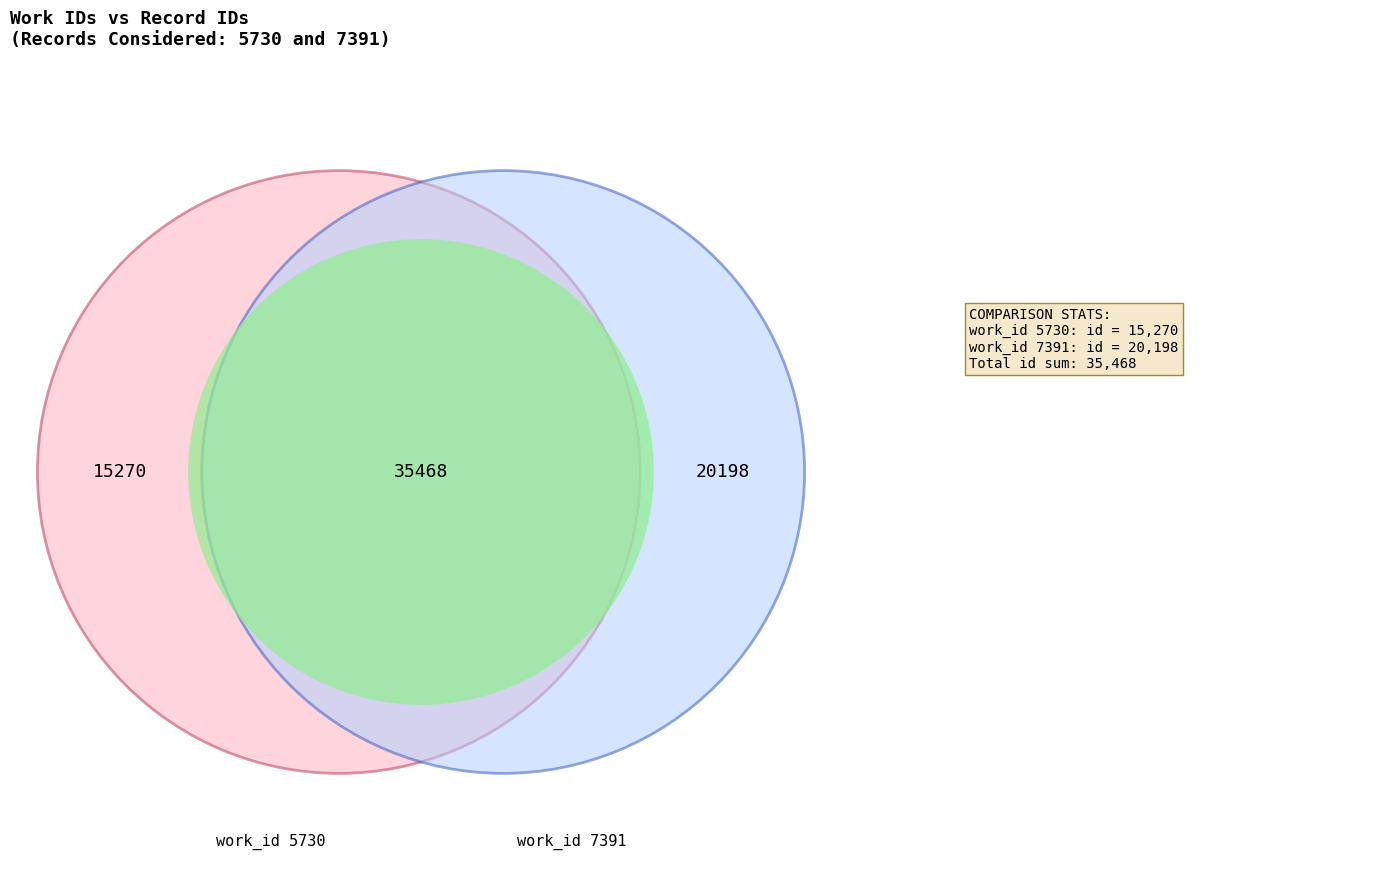

To the nearest percent, what is the difference between the largest and smallest slice percentages?

14%